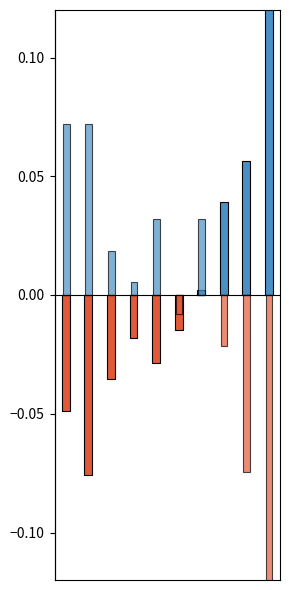

Read the value at 9.

0.1